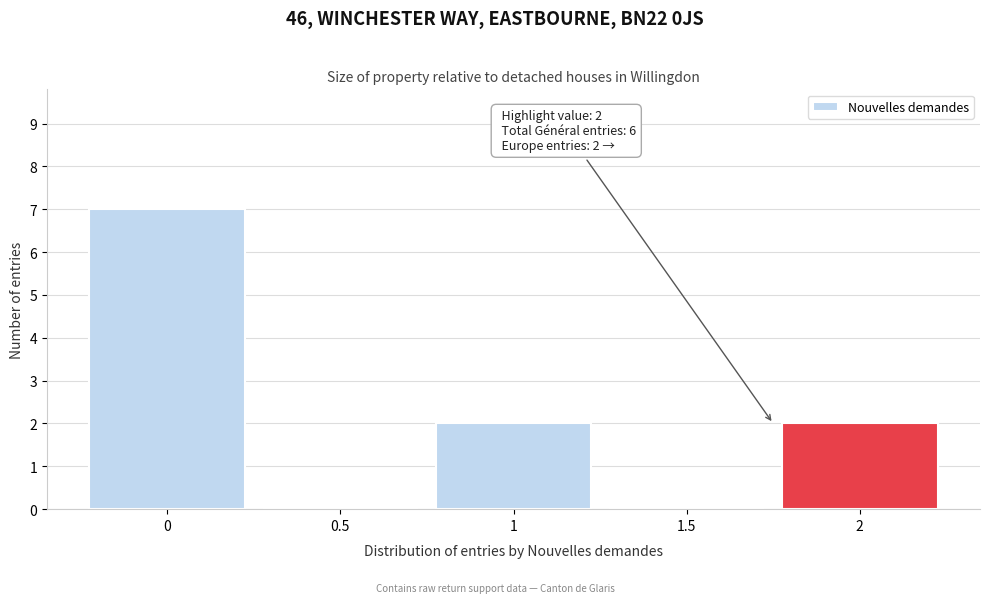

Reading right to left, list all the values displayed in this chart.

2=2	1.5=0	1=2	0.5=0	0=7